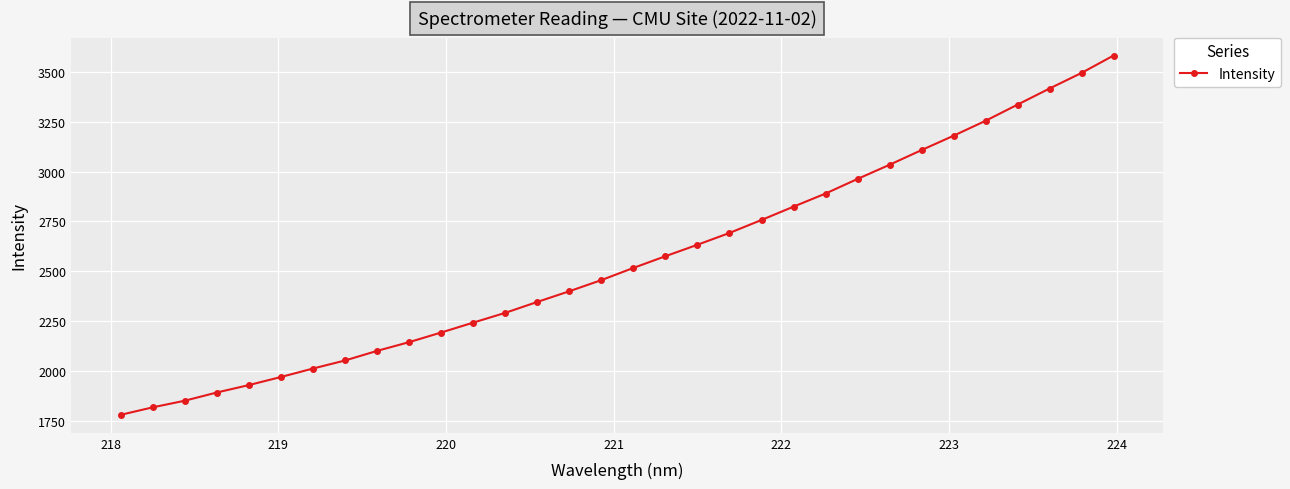

What is the minimum value shown in the chart?

1780.7